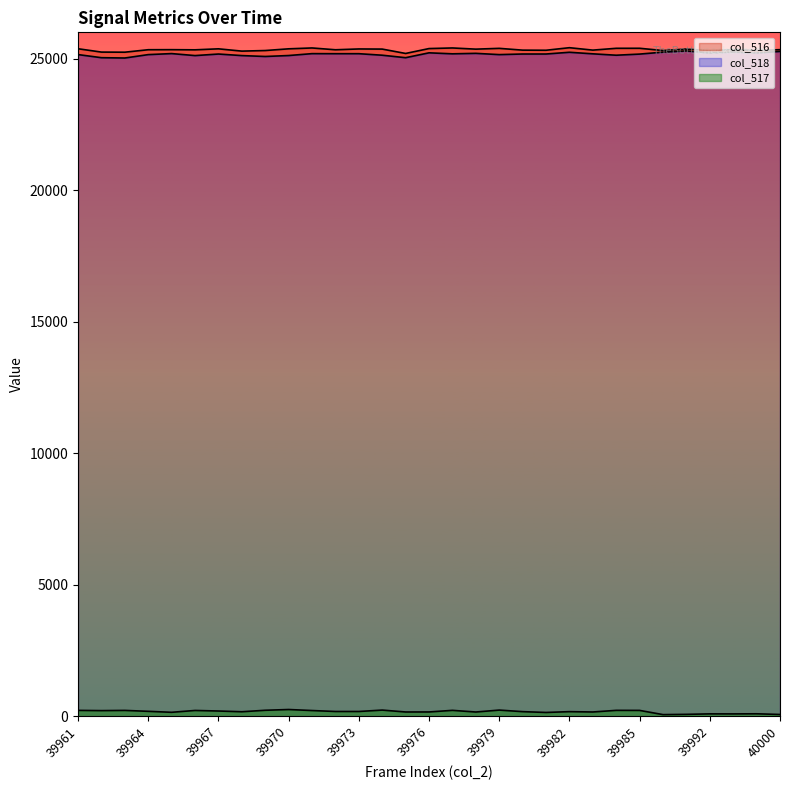

True or false: col_517 has a value of 233 at 39974.

True